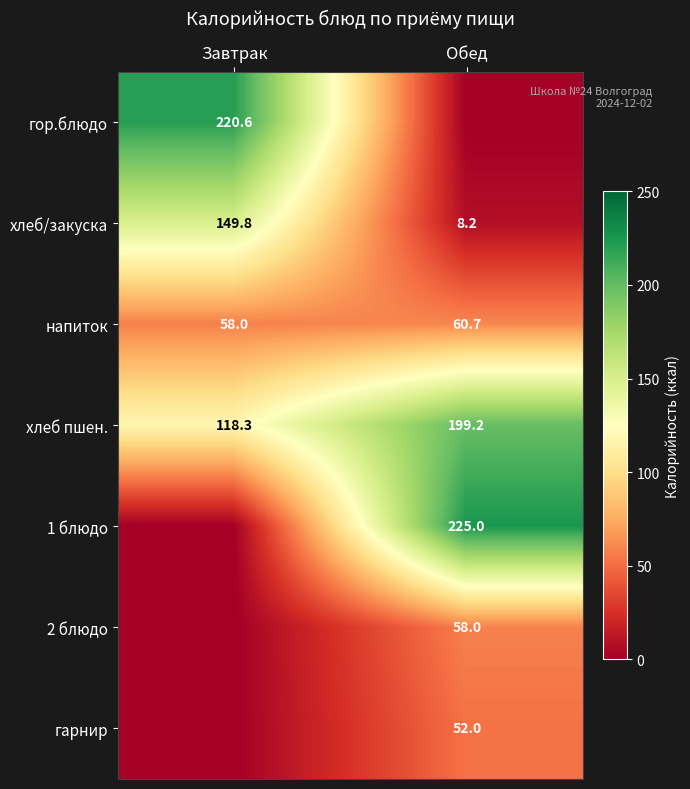

Is the value of напиток at Завтрак greater than the value of гор.блюдо at Завтрак?

No